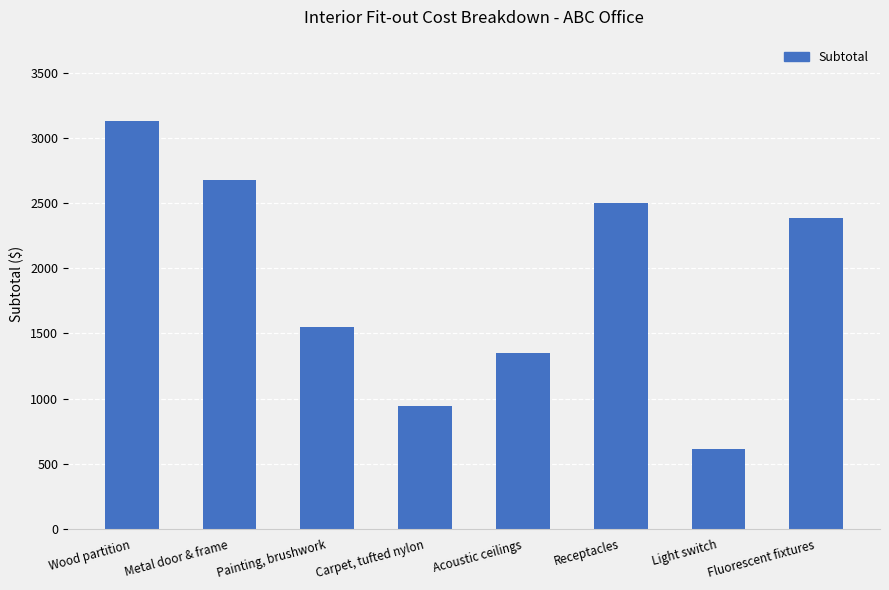

What is the label of the 8th bar from the left?

Fluorescent fixtures